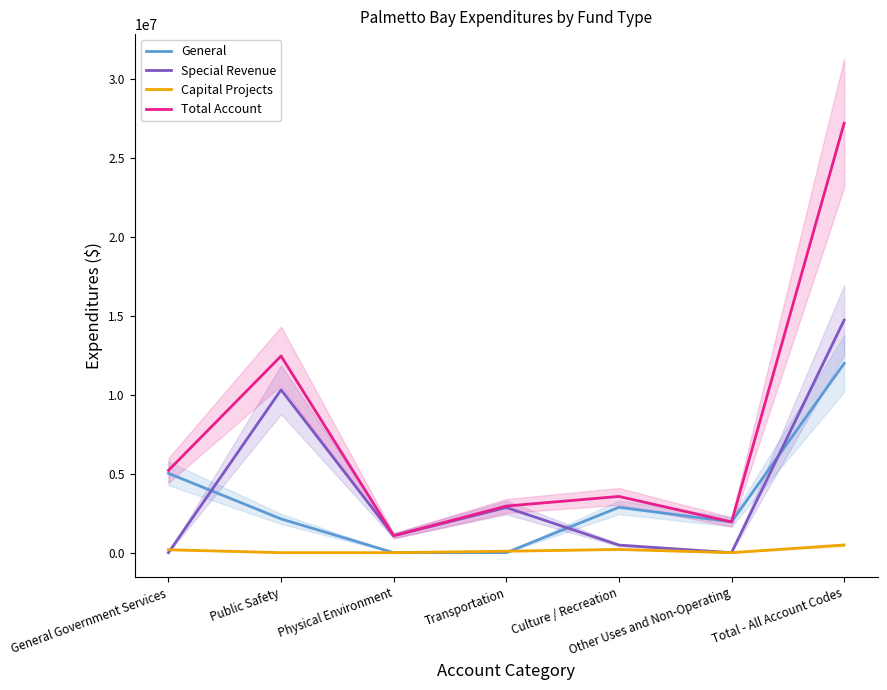

Between which two adjacent categories do Special Revenue and General first intersect?

General Government Services and Public Safety